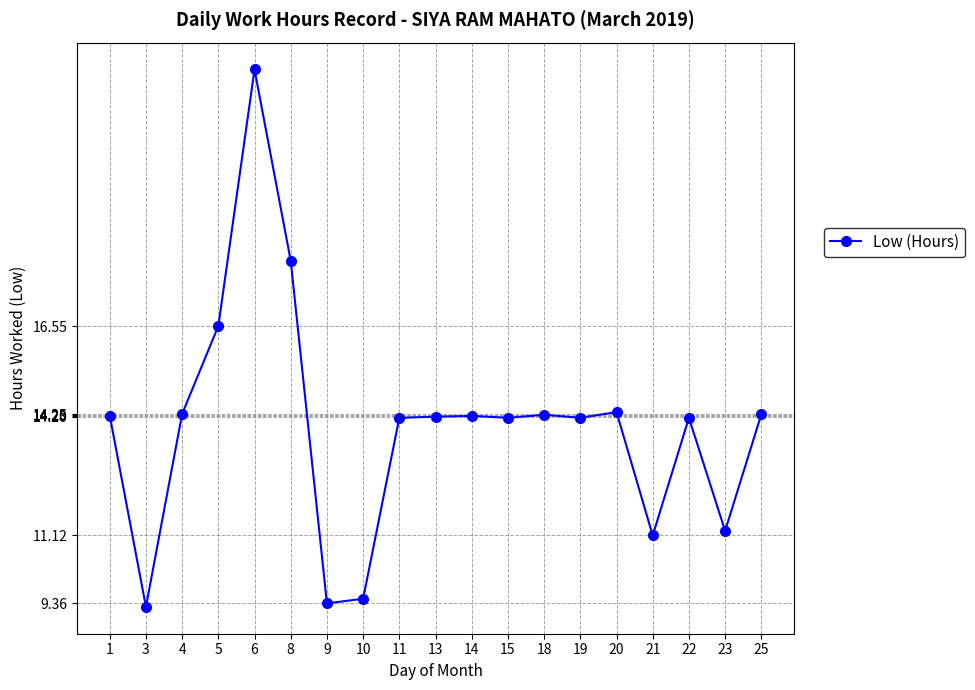

The value at 8 is 18.2. True or false?

True